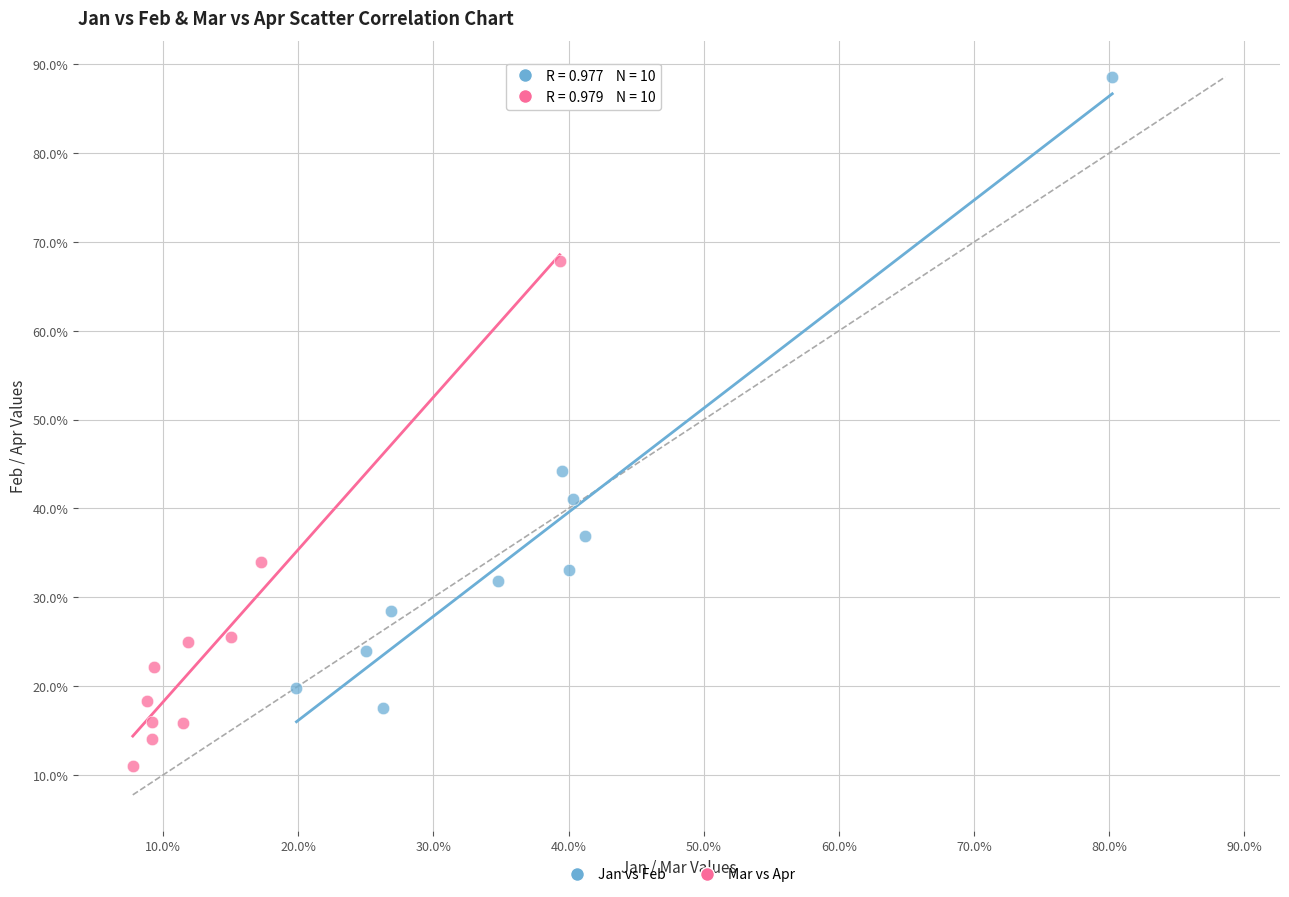

What are all the series names shown in the legend?

Jan vs Feb, Mar vs Apr